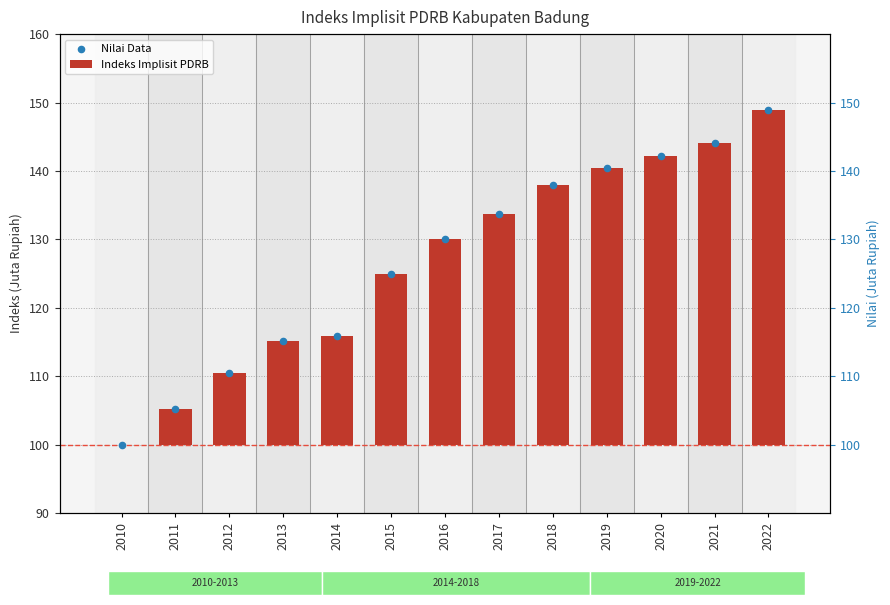

Which series has the largest total across all categories?

Nilai Data